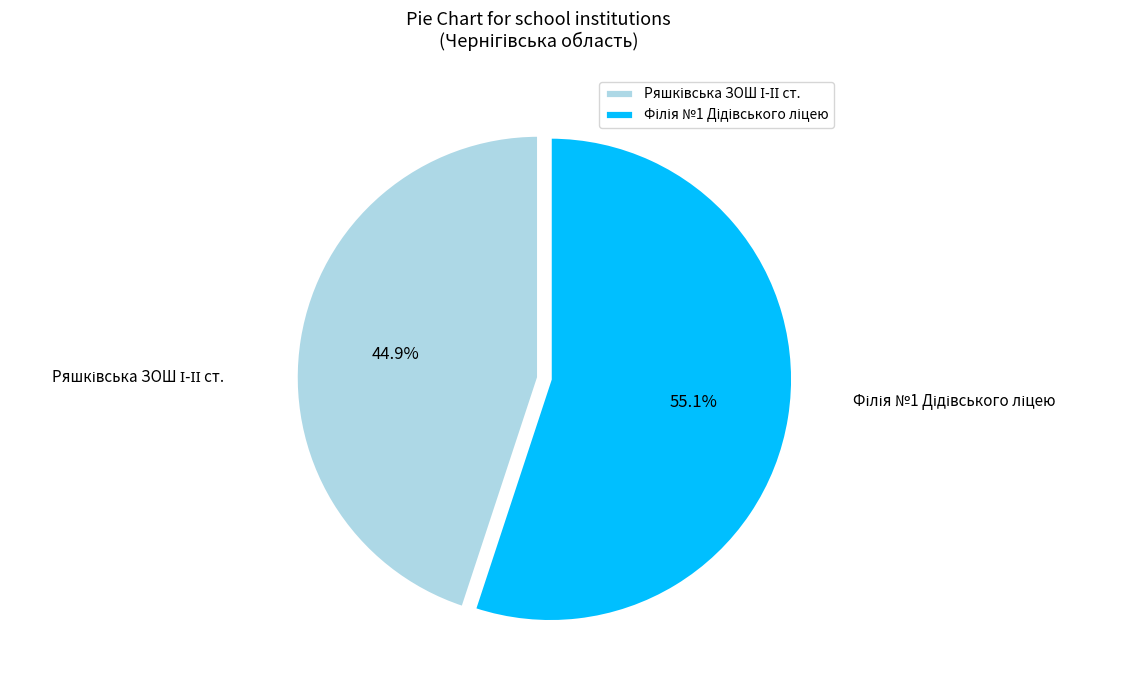

What is the change in value from Ряшківська ЗОШ І-ІІ ст. to Філія №1 Дідівського ліцею?

+32481